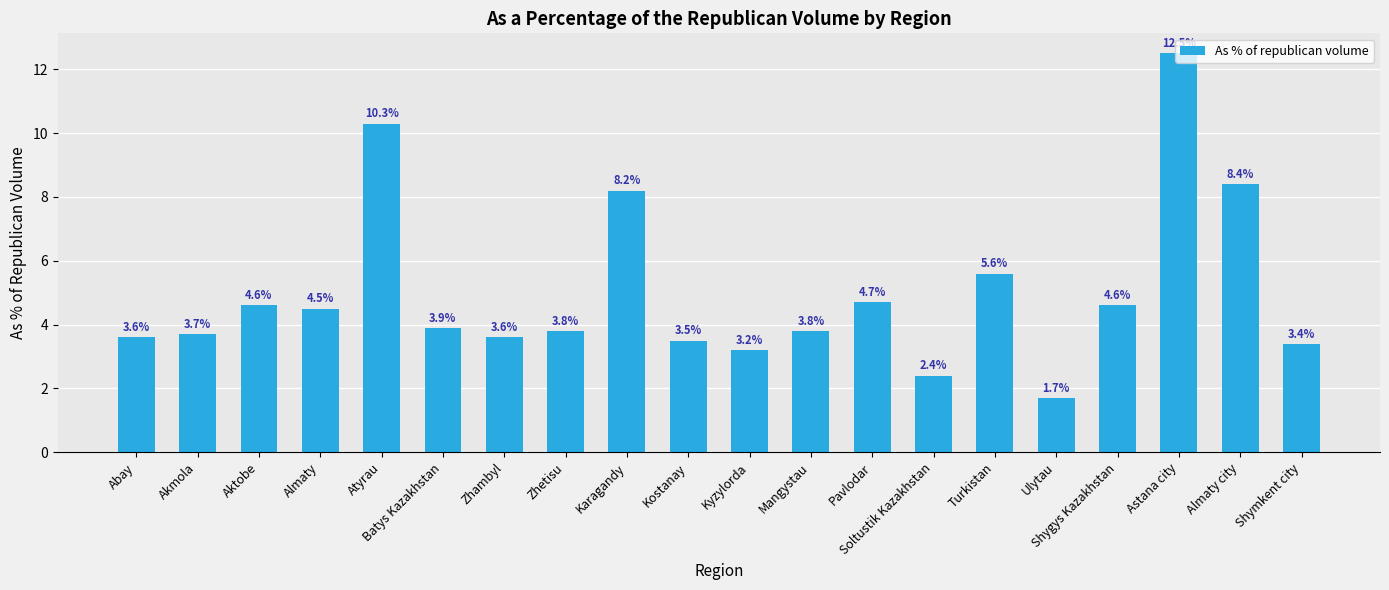

What is the ratio of the value at Karagandy to the value at Ulytau?

4.8